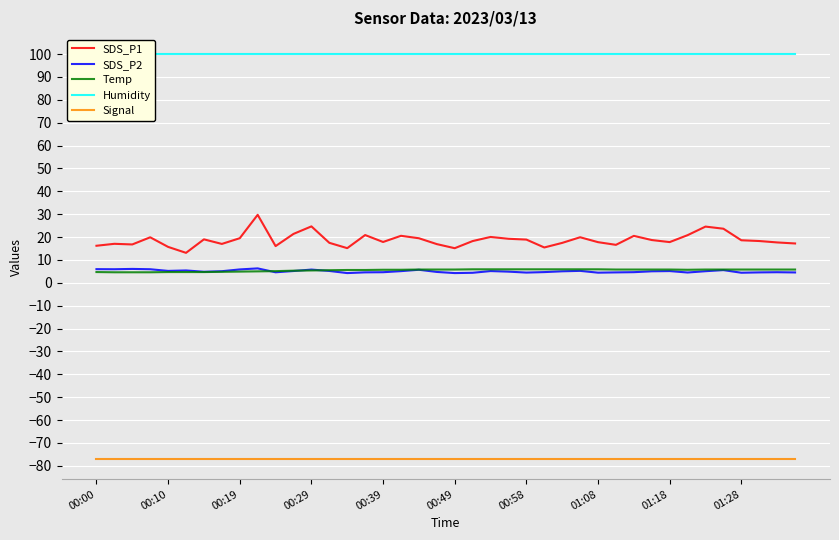

True or false: Temp and Signal intersect in this chart.

False